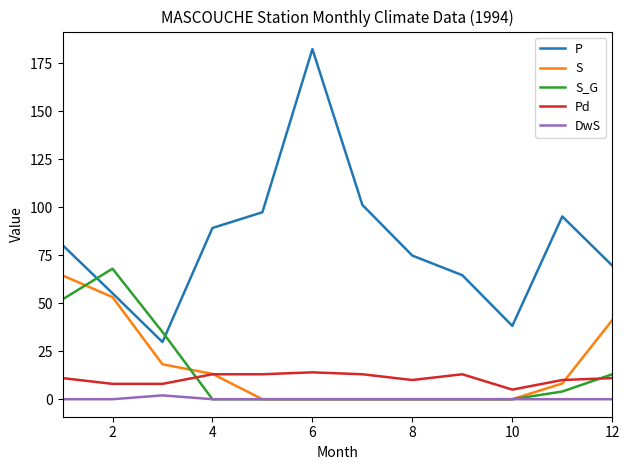

How many intersections are there between S and Pd?

2